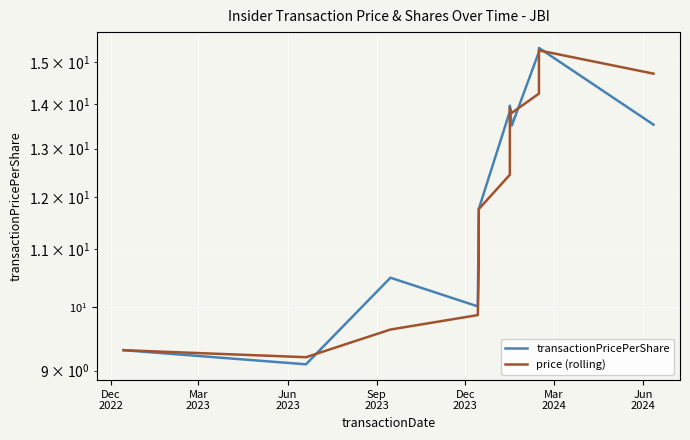

What is the difference between the second highest and minimum values in the price (rolling) series?

5.5